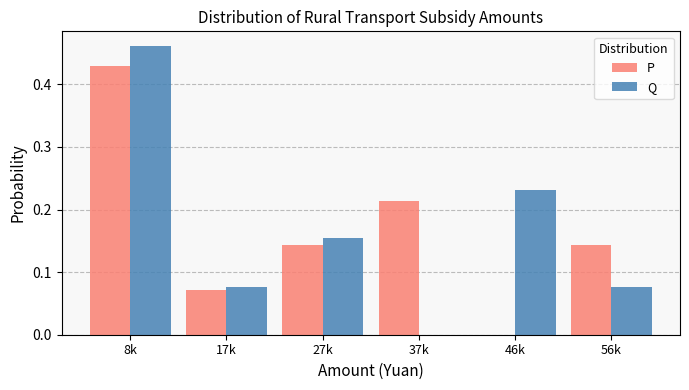

True or false: Q has a value of 0.2 at 8k.

False